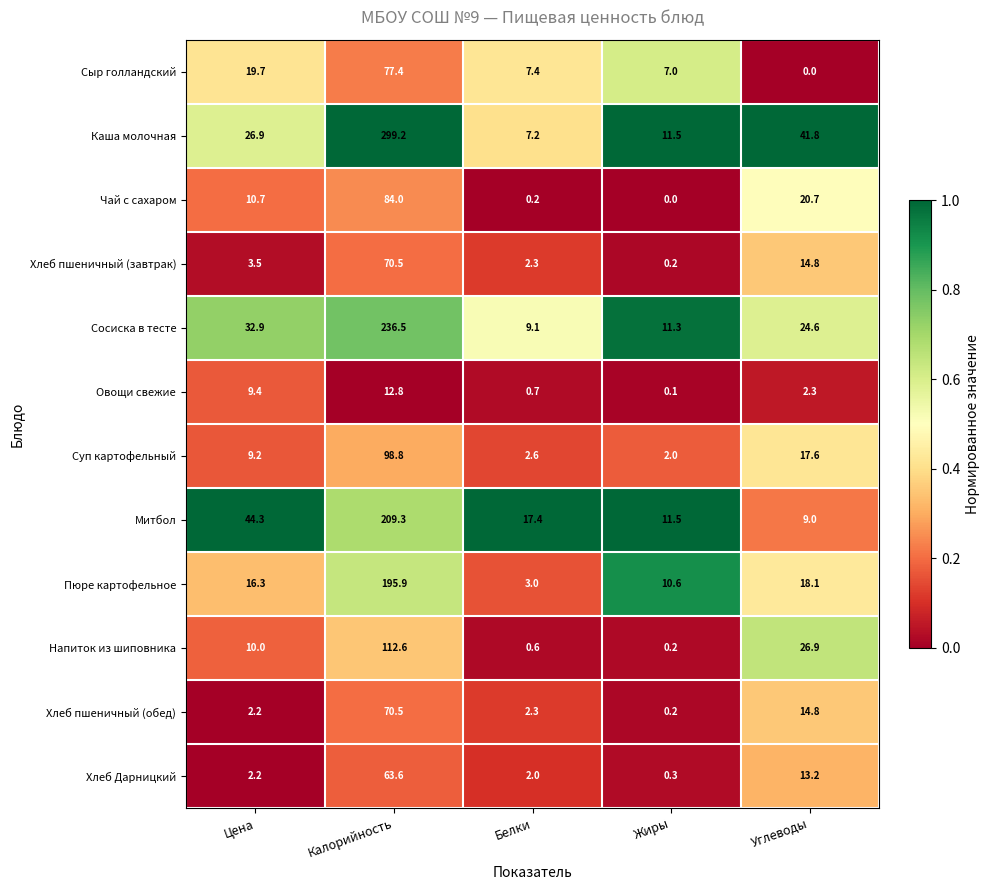

Where is Суп картофельный nearest to the value 50?

Углеводы